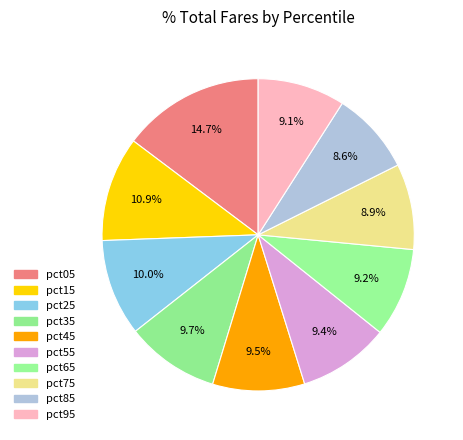

What percentage is the pct35 slice, to the nearest percent?

10%